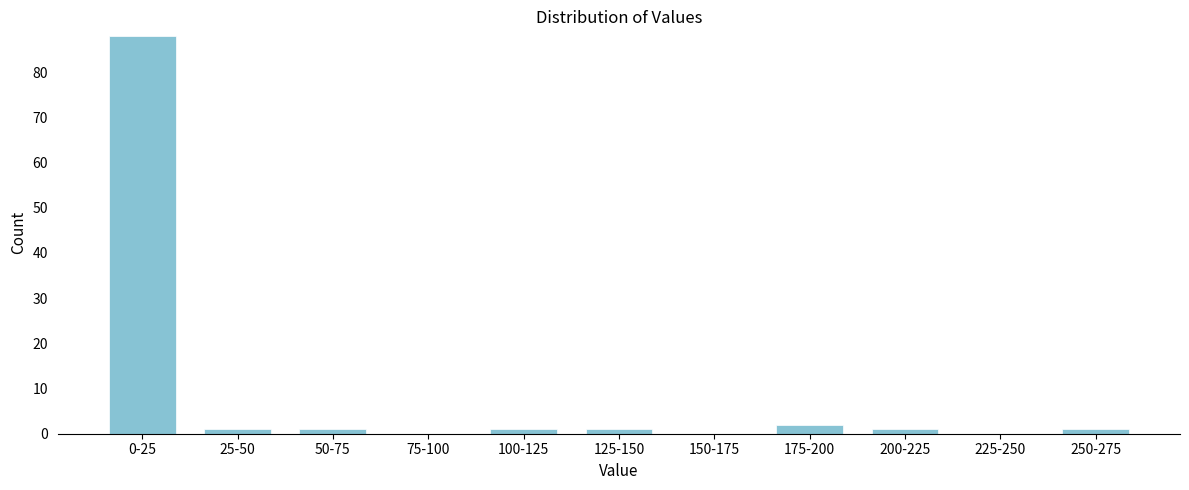

Reading left to right, transcribe all the data shown in this chart.

0-25=88	25-50=1	50-75=1	75-100=0	100-125=1	125-150=1	150-175=0	175-200=2	200-225=1	225-250=0	250-275=1